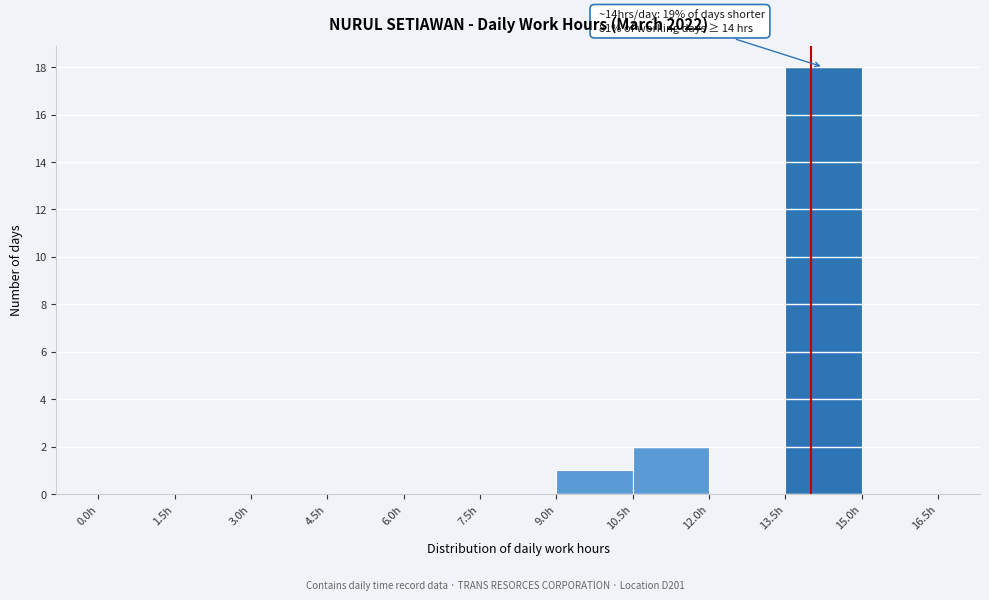

Over which range of the x-axis is the bar tallest?

13.5 to 15.0